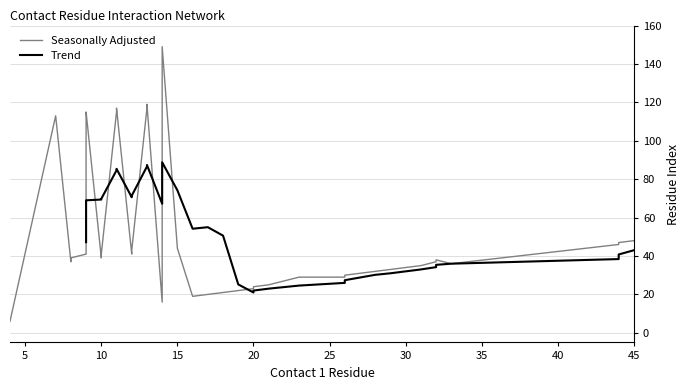

What is the greatest value displayed?

149